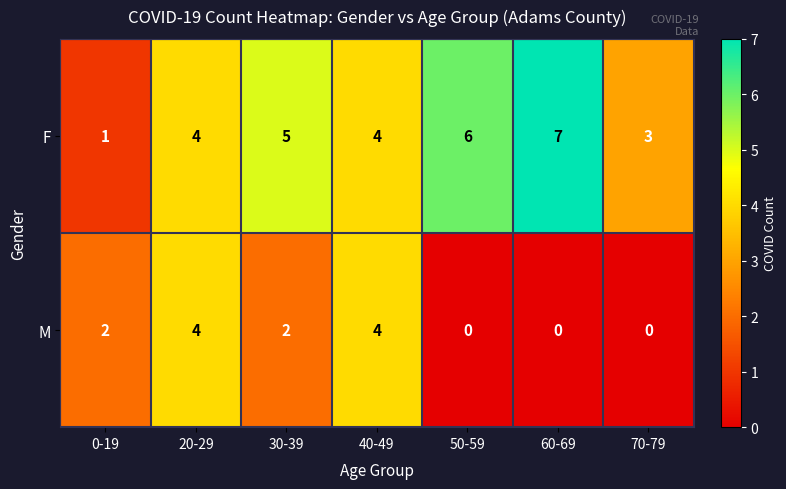

Which series has the widest spread of values?

F